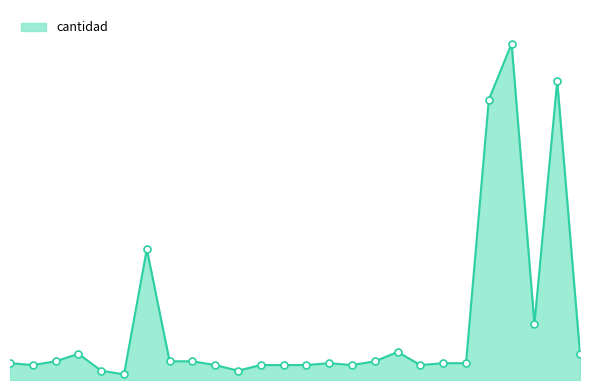

Does the chart display data point markers on the line(s)?

No